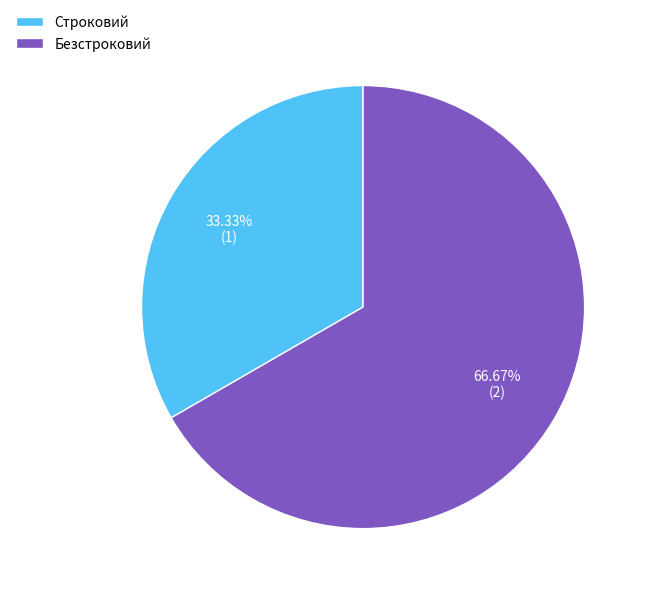

Is it true that Безстроковий is 55% of the pie?

False